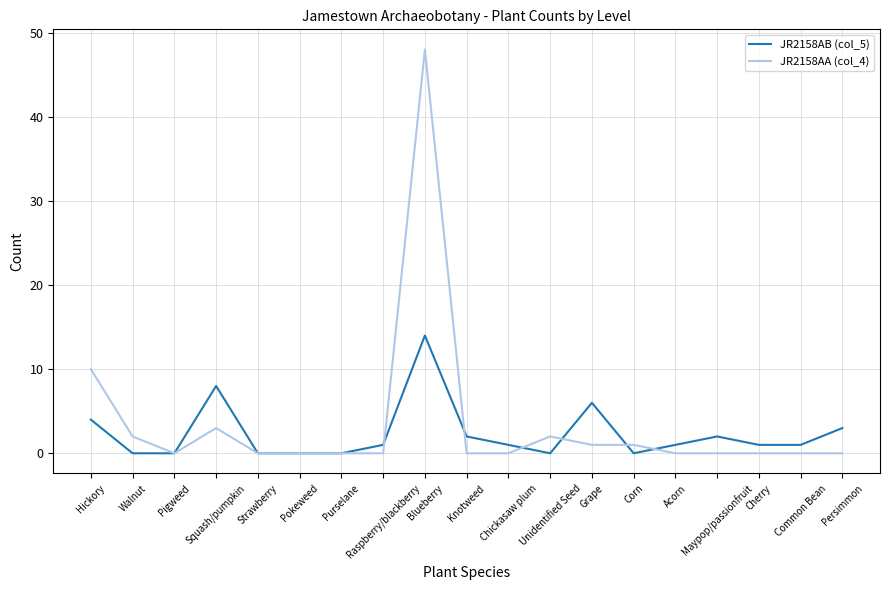

What is the sum of all JR2158AB (col_5) values?

44